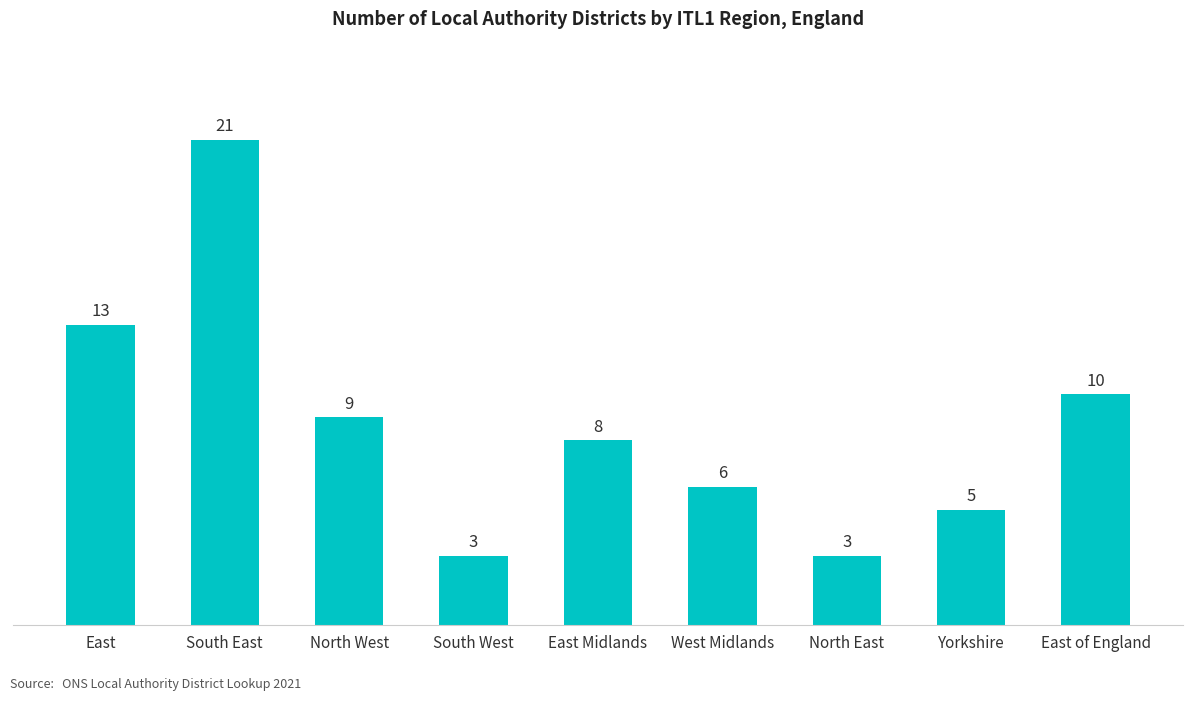

How many bars are there in total?

9